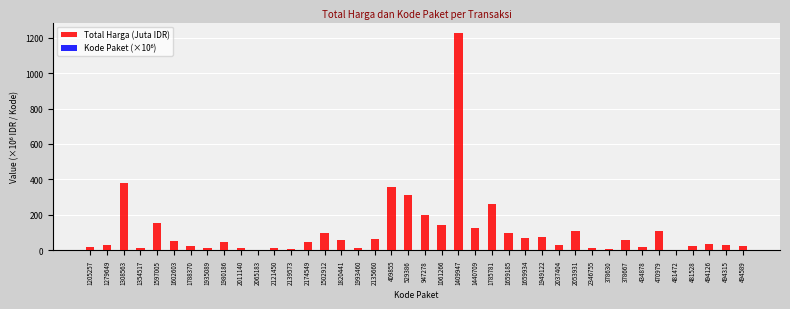

Reading right to left, list all the values displayed in this chart.

Total Harga (Juta IDR): 494589=21.2	494315=27.7	494126=34.1	481528=23.7	481472=2.4	470979=110.4	434878=15.8	378667=59.9	378630=6.9	2346755=14.8	2053931=110.0	2037404=30.8	1949122=75.9	1659934=70.0	1659185=98.0	1785781=262.1	1440709=127.0	1409947=1224.7	1061266=139.8	947278=199.2	529386=314.1	409855=359.5	2135660=65.0	1993460=11.1	1820441=59.4	1502912=100.0	2174549=48.1	2139573=5.1	2121450=11.8	2065183=3.8	2011140=13.4	1980186=48.1	1935089=14.4	1788370=25.2	1602603=49.5	1597005=152.5	1354517=12.0	1308563=379.1	1279649=29.0	1205257=19.9
Kode Paket (×10⁶): 494589=0.5	494315=0.5	494126=0.5	481528=0.5	481472=0.5	470979=0.5	434878=0.4	378667=0.4	378630=0.4	2346755=2.3	2053931=2.1	2037404=2.0	1949122=1.9	1659934=1.7	1659185=1.7	1785781=1.8	1440709=1.4	1409947=1.4	1061266=1.1	947278=0.9	529386=0.5	409855=0.4	2135660=2.1	1993460=2.0	1820441=1.8	1502912=1.5	2174549=2.2	2139573=2.1	2121450=2.1	2065183=2.1	2011140=2.0	1980186=2.0	1935089=1.9	1788370=1.8	1602603=1.6	1597005=1.6	1354517=1.4	1308563=1.3	1279649=1.3	1205257=1.2